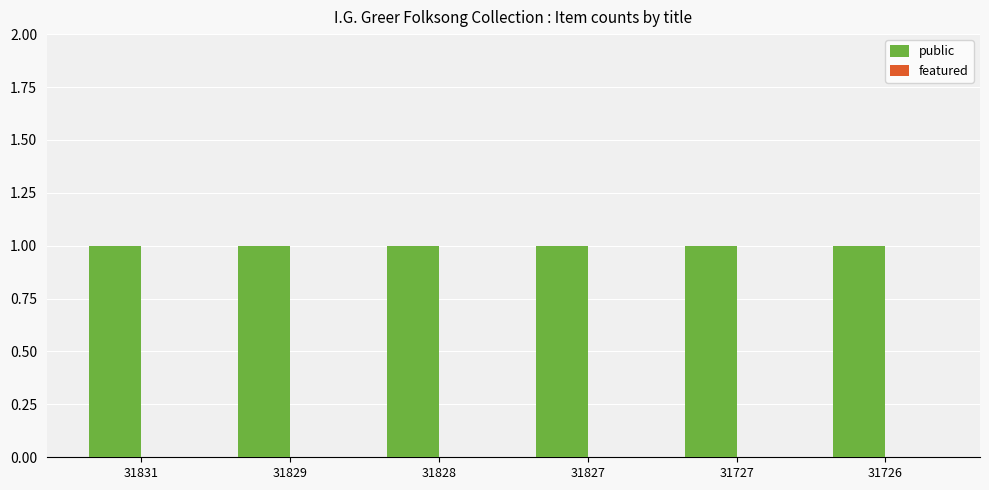

How many groups of bars are there?

6